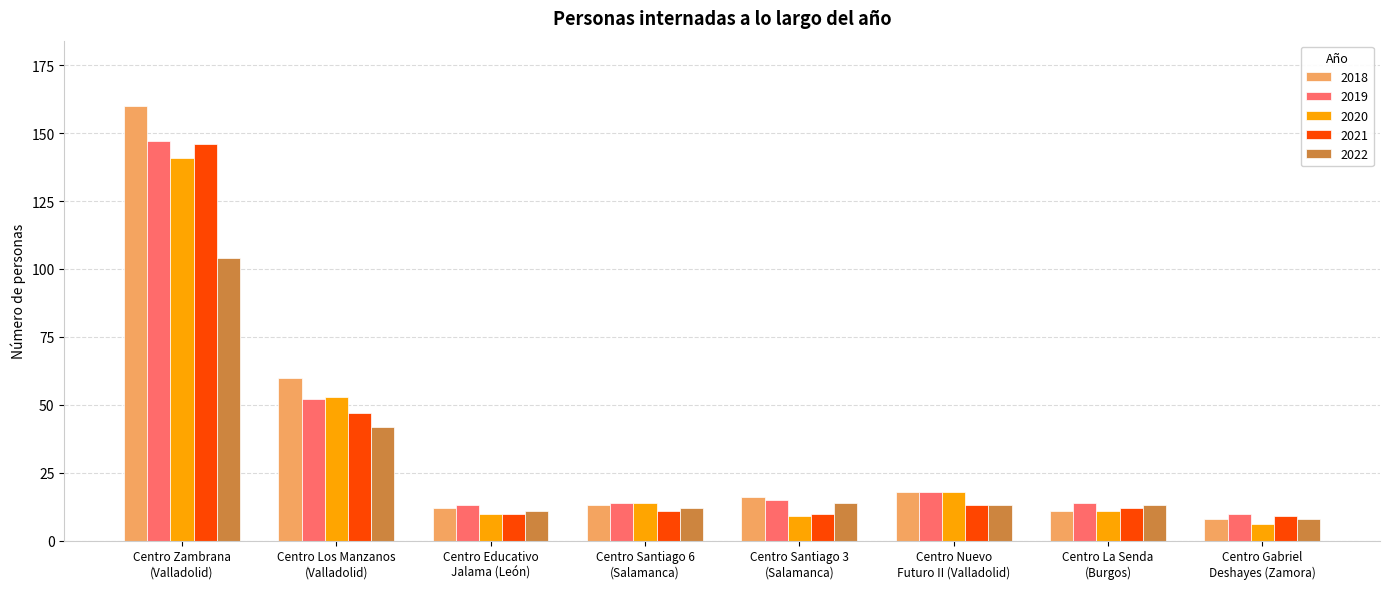

What is the lowest value of the 2022 series?

8